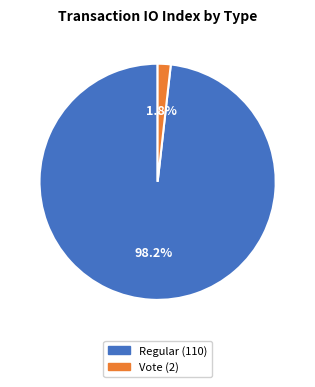

True or false: Vote accounts for 2% of the total.

True